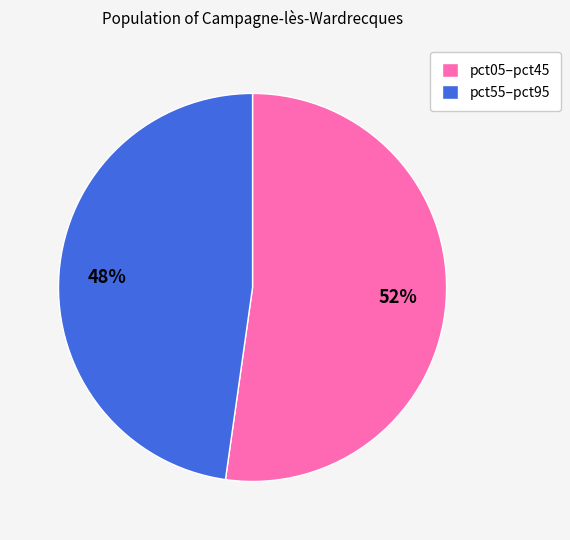

What percentage is the pct05–pct45 slice, to the nearest percent?

52%